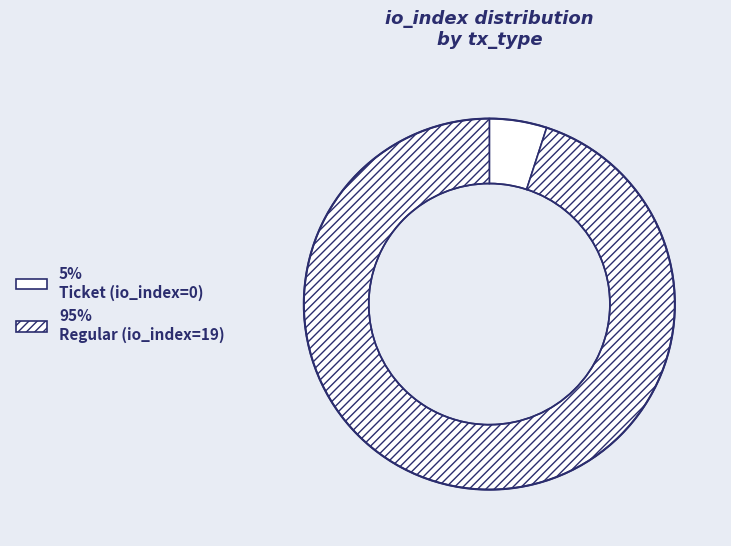

Count the number of slices in the pie.

2